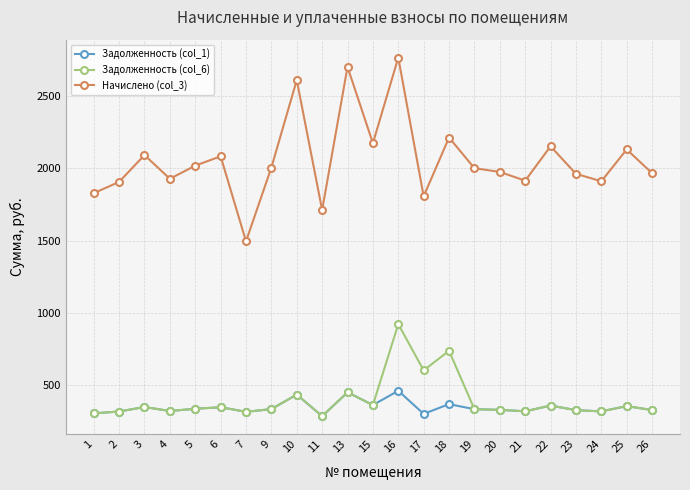

What is the highest value of the Начислено (col_3) series?

2764.8